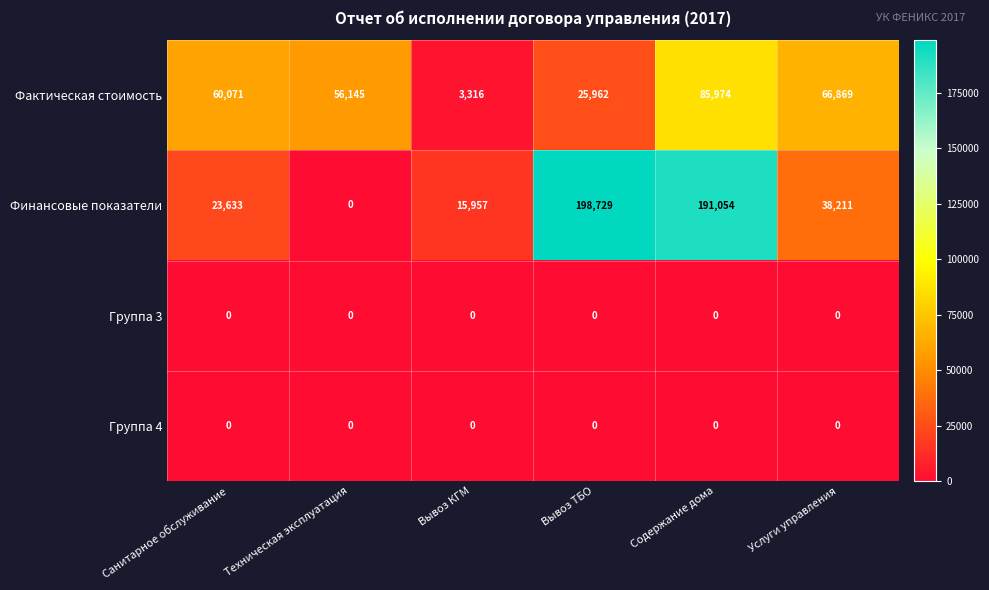

What is the maximum value shown in the chart?

198729